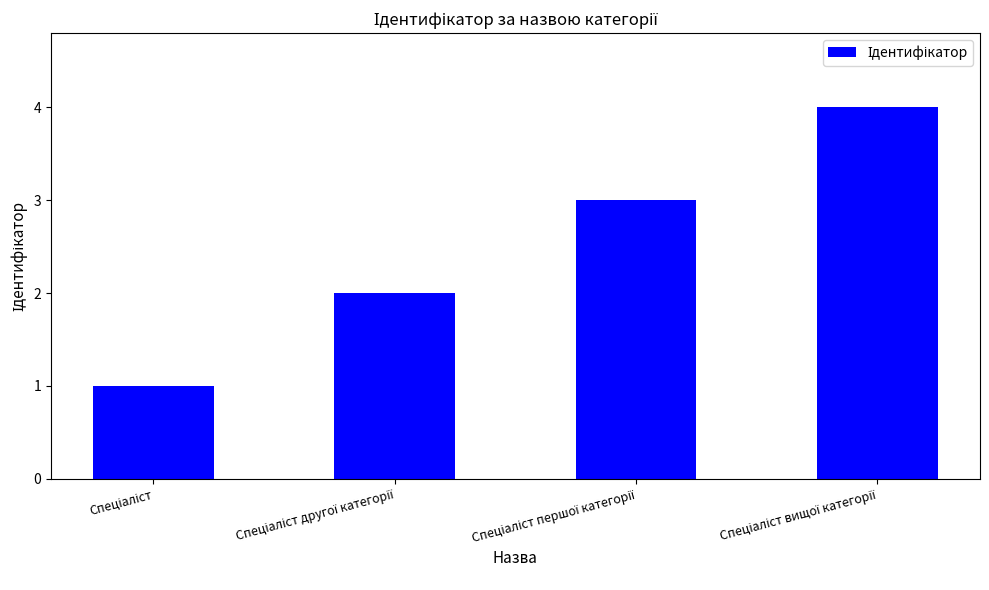

What is the difference between the maximum and minimum values?

3